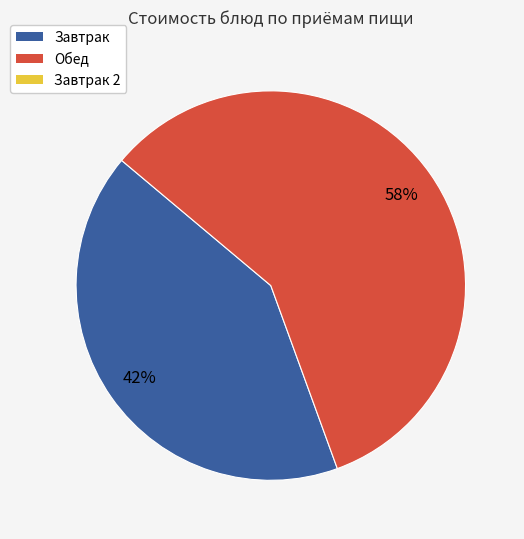

To the nearest percent, what is the average slice percentage?

50%